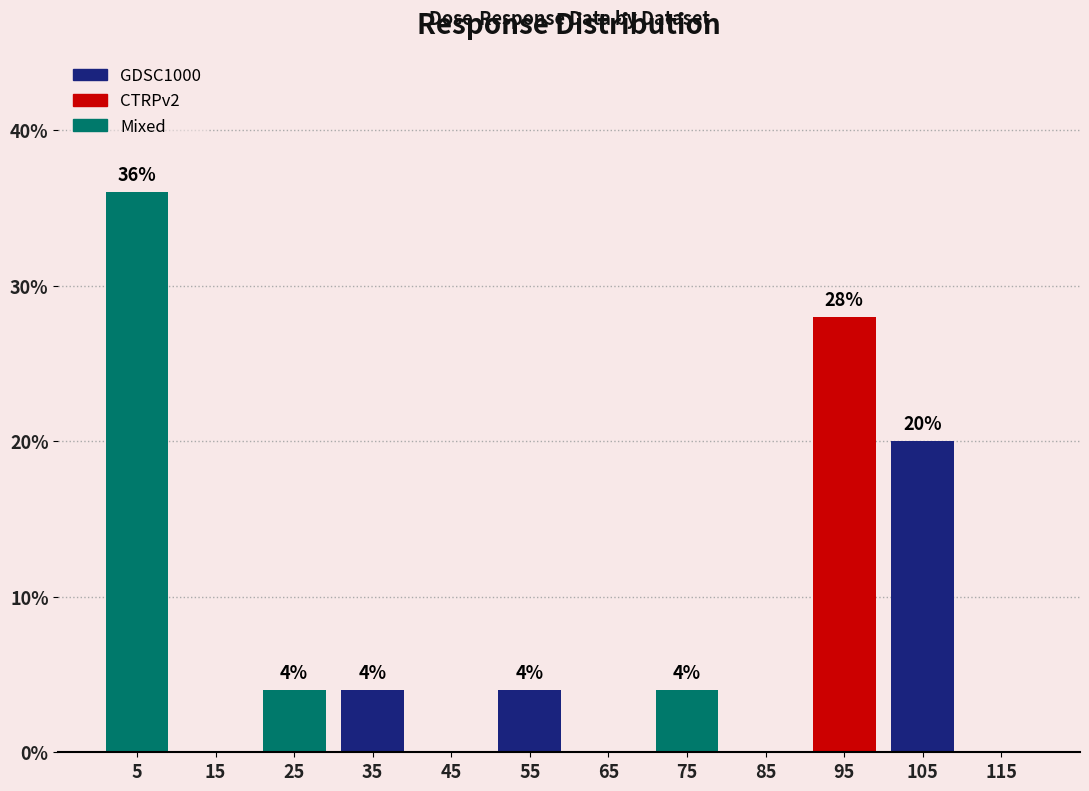

Reading left to right, list all the values displayed in this chart.

5=36.0	15=0.0	25=4.0	35=4.0	45=0.0	55=4.0	65=0.0	75=4.0	85=0.0	95=28.0	105=20.0	115=0.0